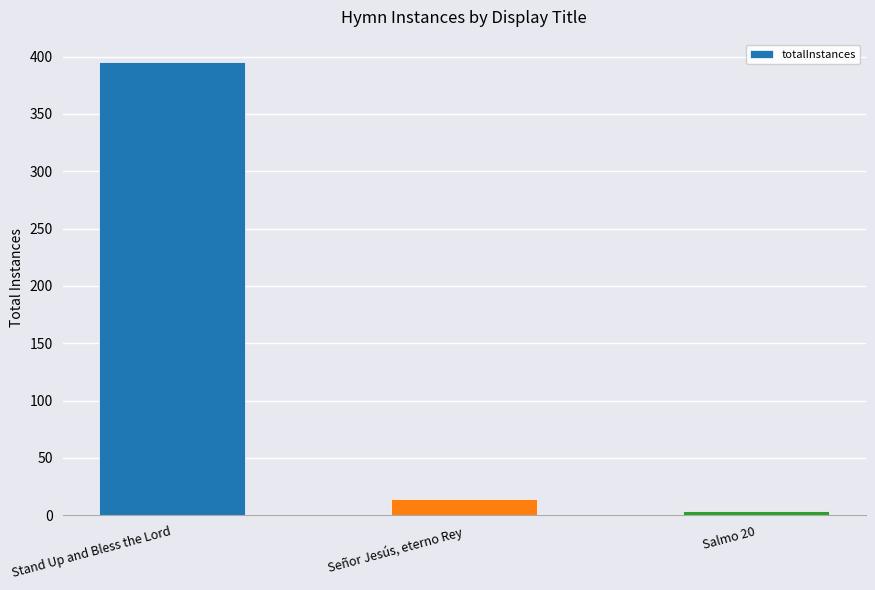

Is it true that the value at Stand Up and Bless the Lord is 208?

False